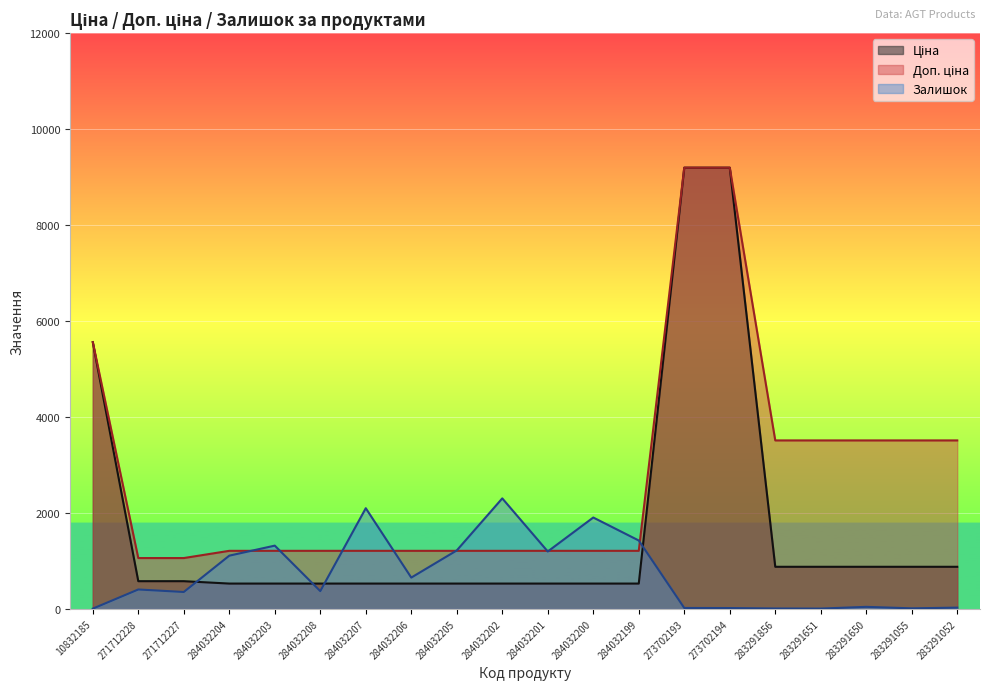

Which series changed the most between 10832185 and 271712227?

Ціна